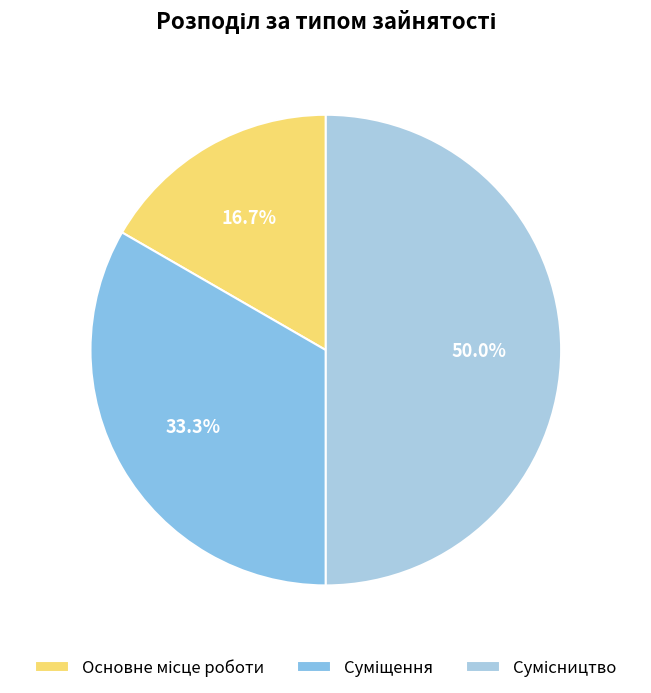

How many slices are in this pie chart?

3